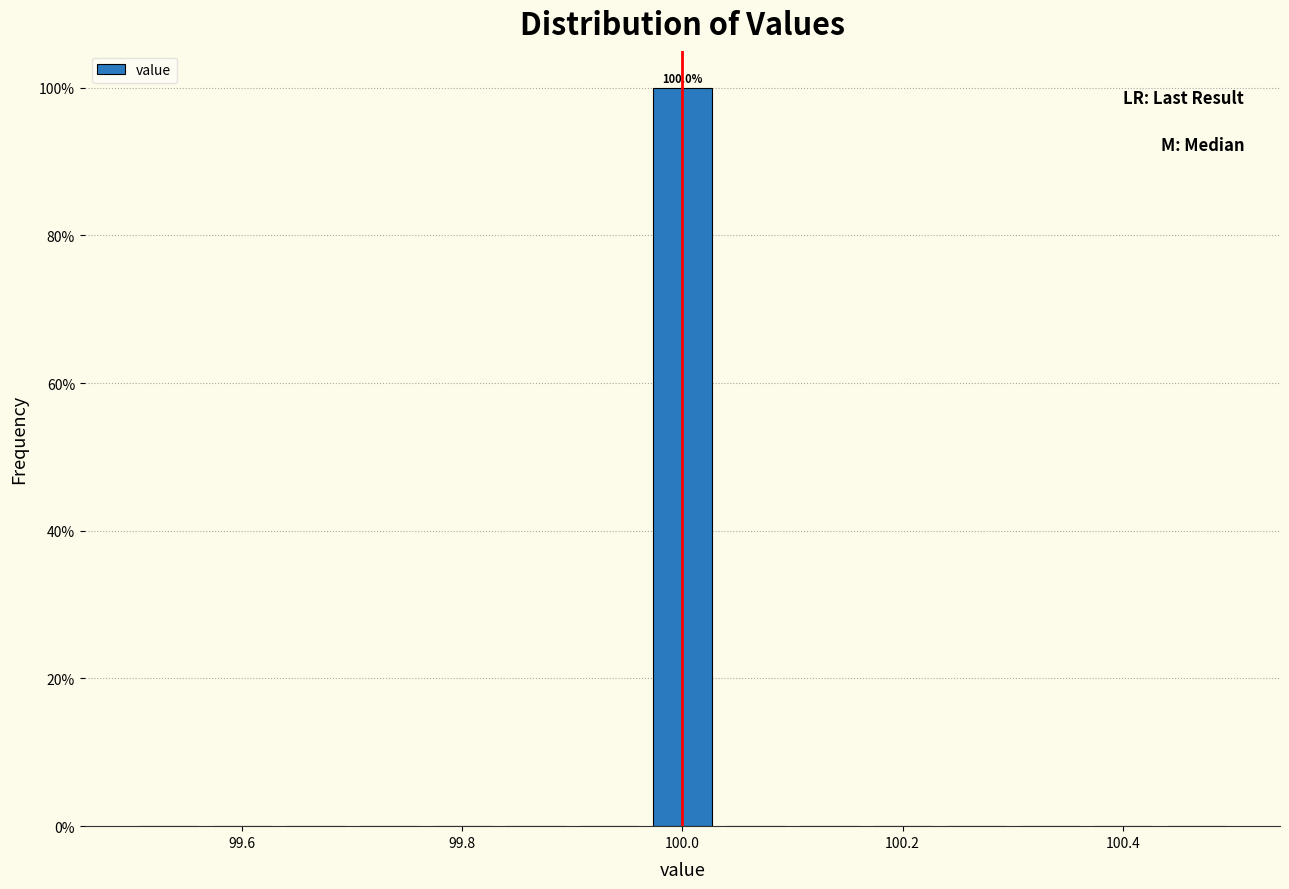

Read against the x-axis, roughly where is the centre of the tallest bar?

100.00